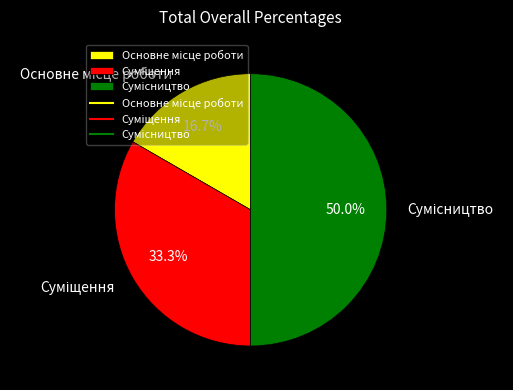

Count the number of slices in the pie.

3